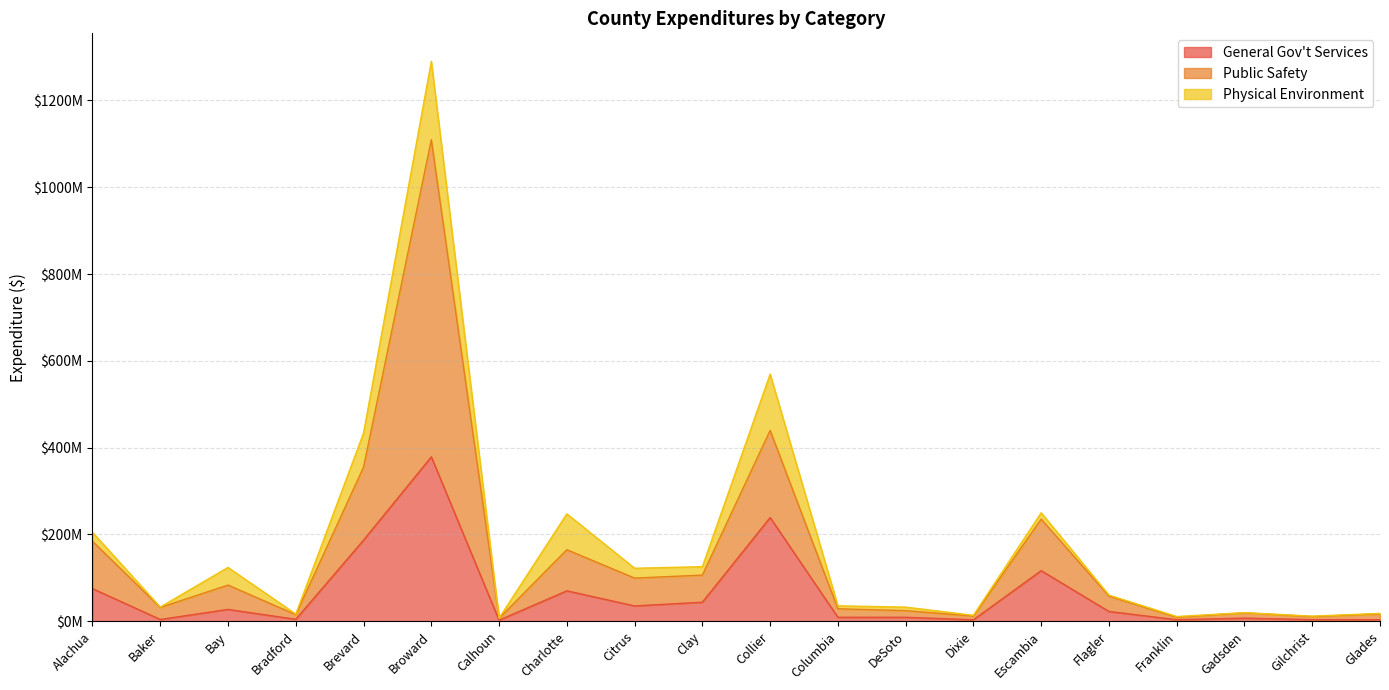

In General Gov't Services, how many points are lower than both neighbors (excluding endpoints)?

7